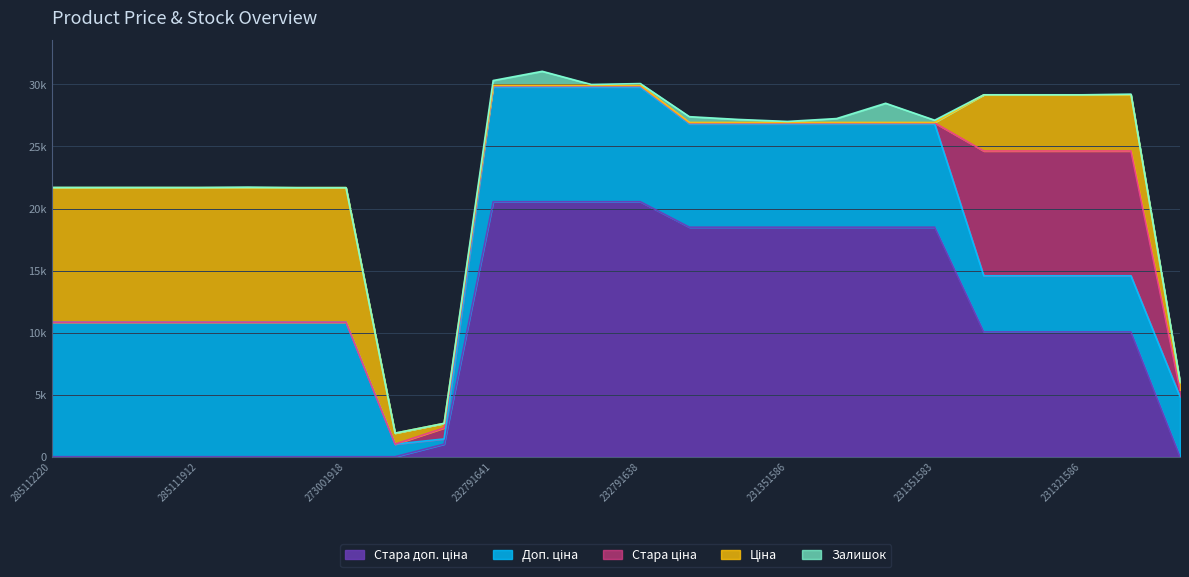

Rank the series at 231321589 from highest to lowest value.

Стара ціна, Стара доп. ціна, Доп. ціна, Ціна, Залишок